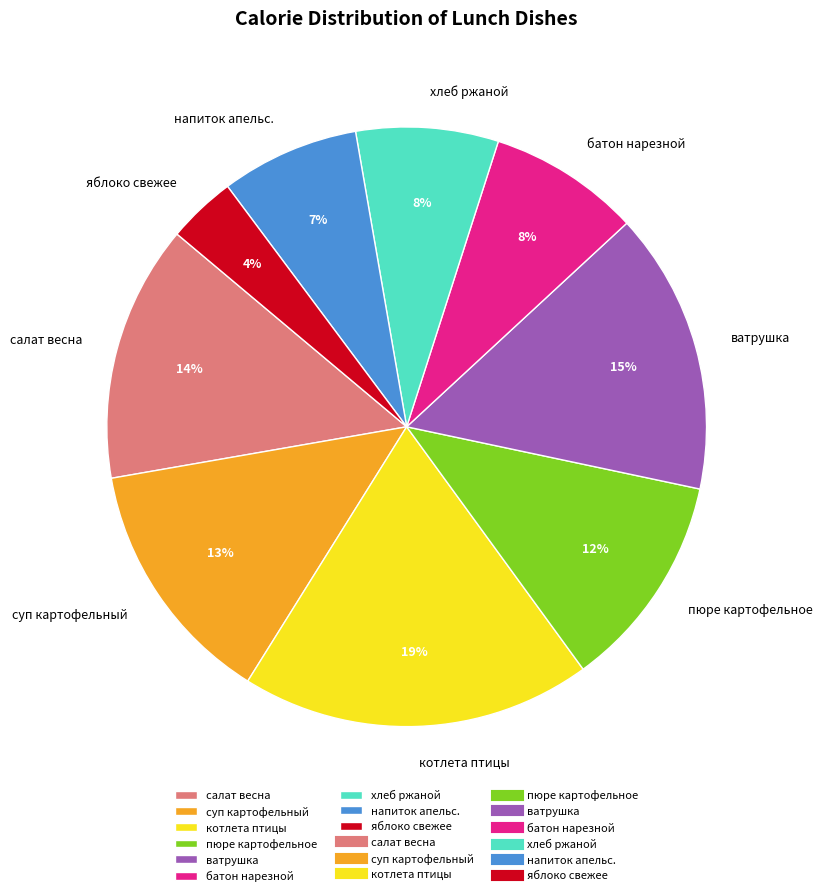

Is it true that напиток апельс. is 15% of the pie?

False